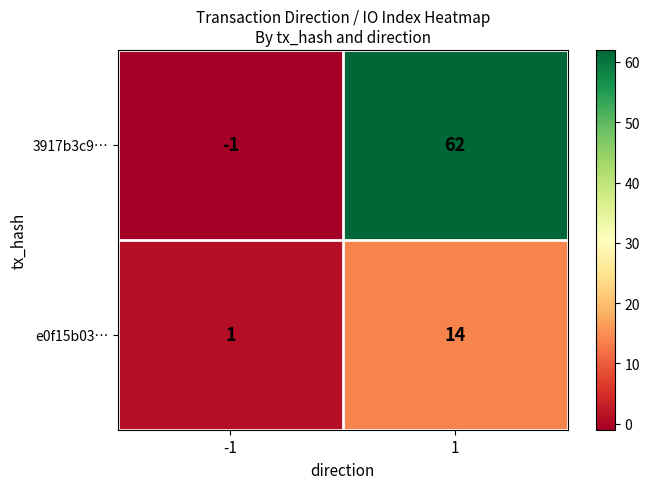

What is the maximum value shown in the chart?

62